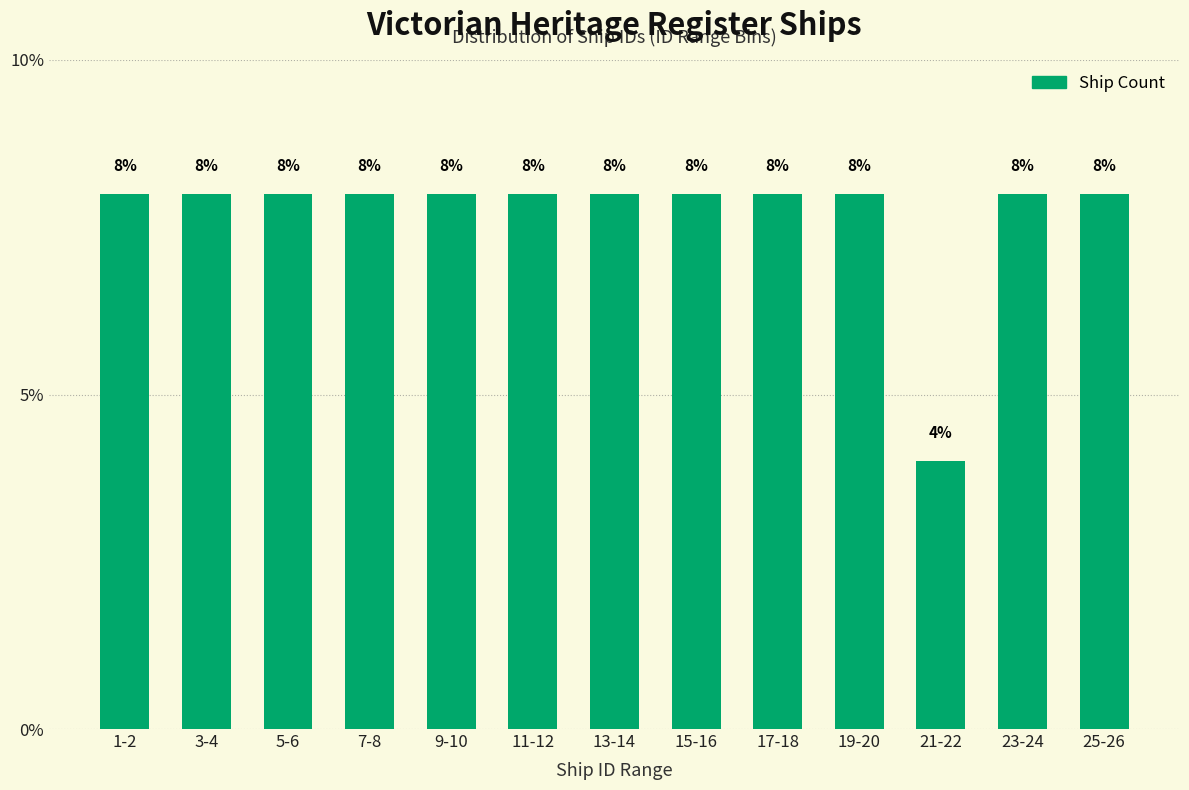

Reading right to left, what are all the values shown in this chart?

8	8	4	8	8	8	8	8	8	8	8	8	8